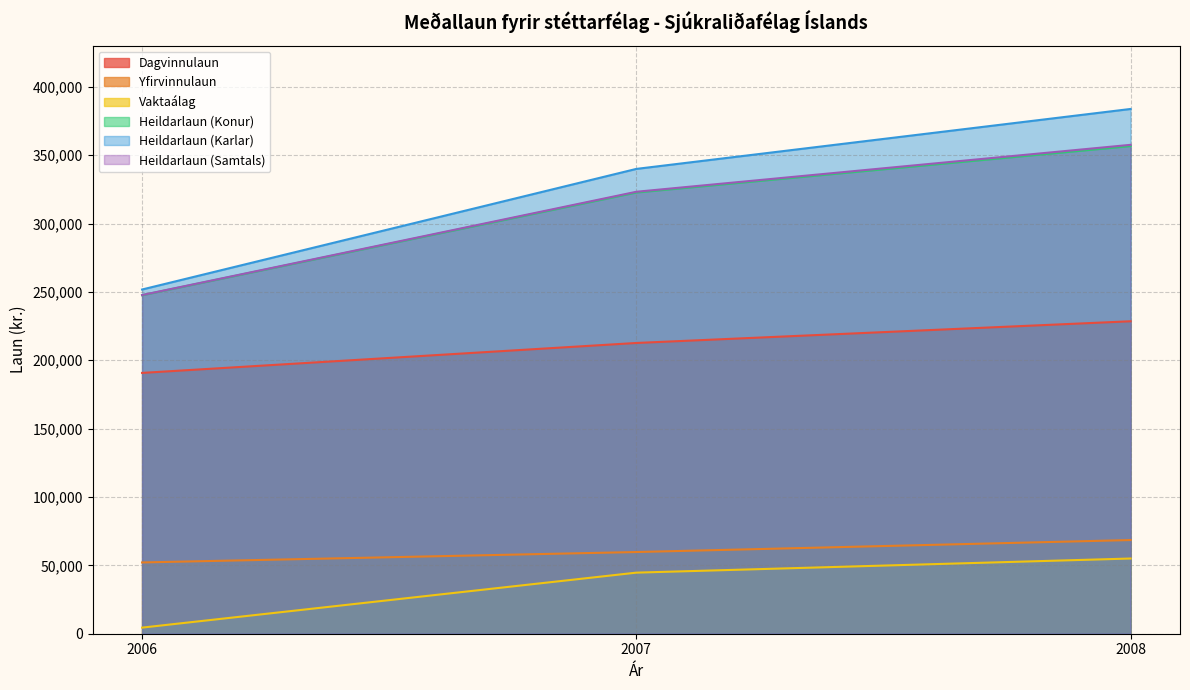

Is the value of Heildarlaun (Karlar) at 2007 greater than the value of Dagvinnulaun at 2007?

Yes